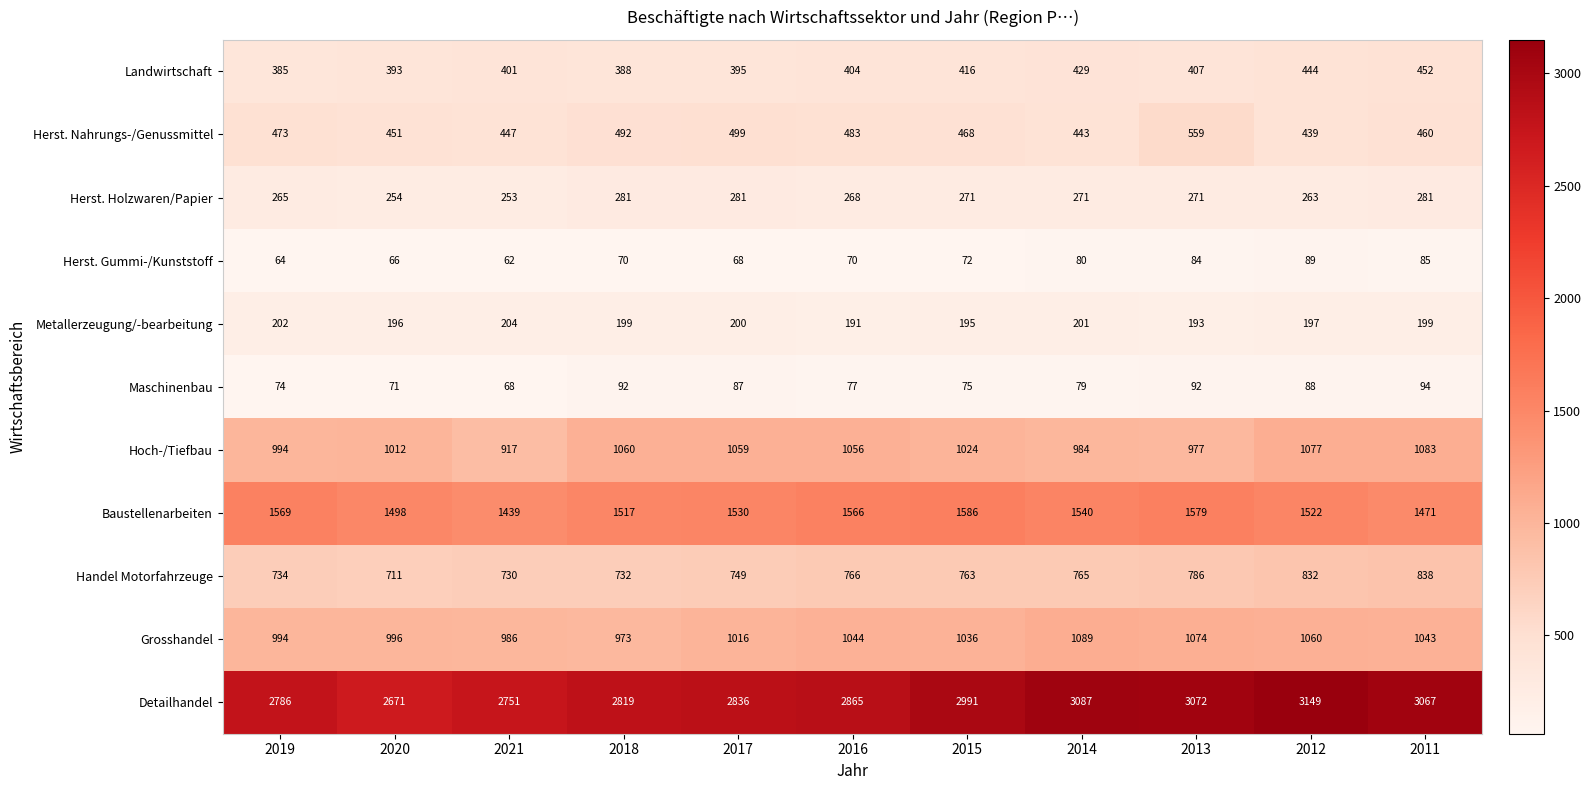

The value of Maschinenbau at 2018 is 92. True or false?

True